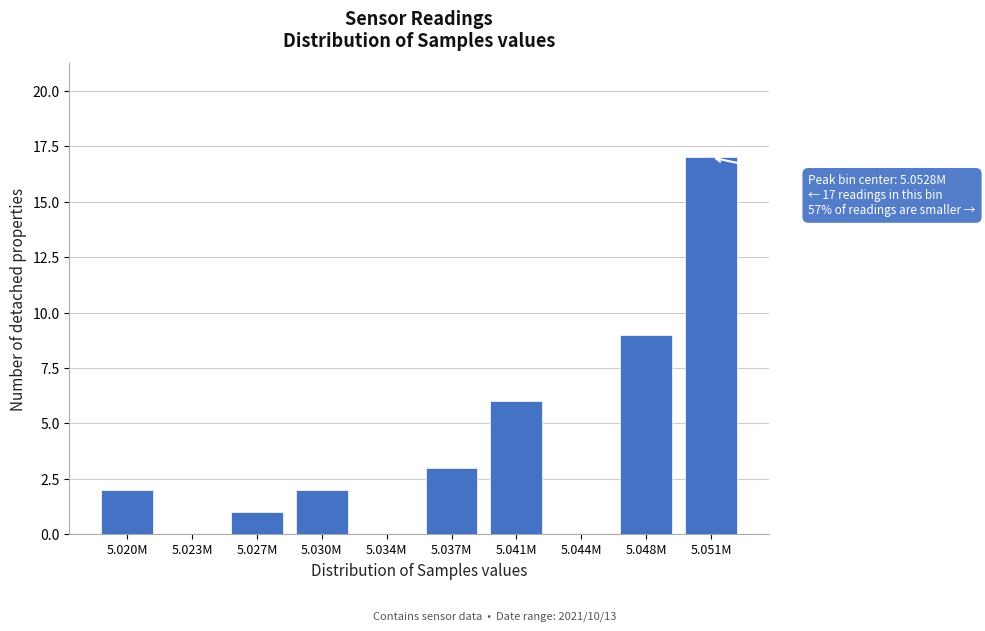

Reading left to right, list all the values displayed in this chart.

5.020M=2	5.023M=0	5.027M=1	5.030M=2	5.034M=0	5.037M=3	5.041M=6	5.044M=0	5.048M=9	5.051M=17